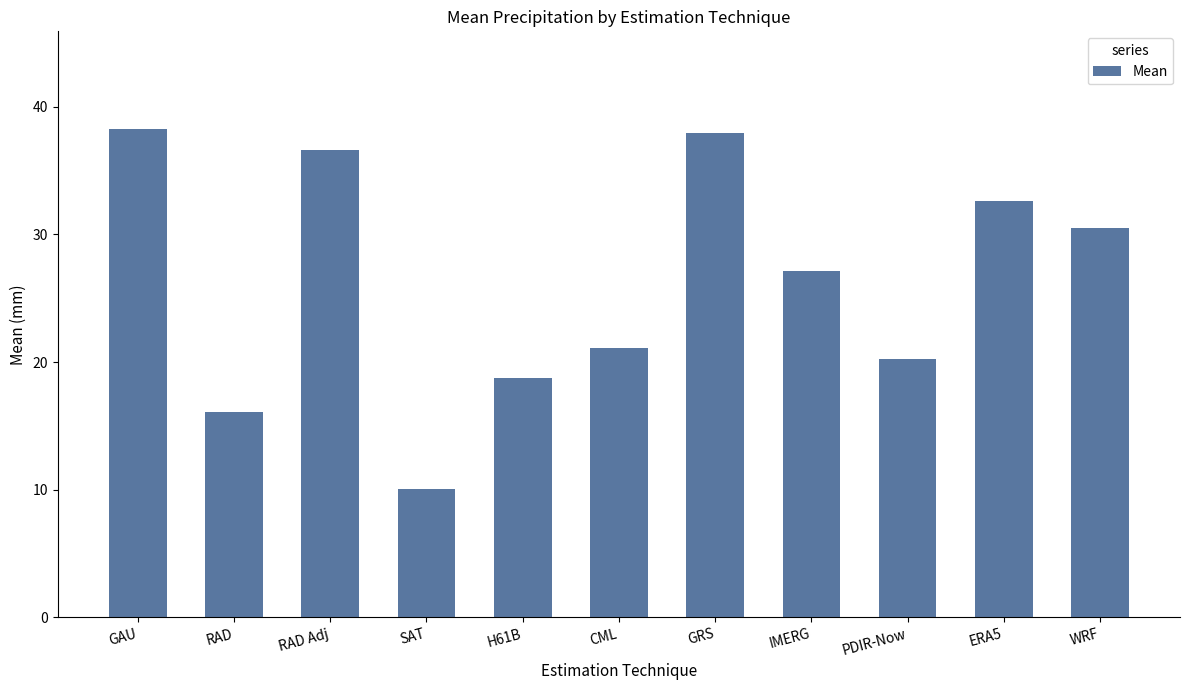

What is the minimum value shown in the chart?

10.0